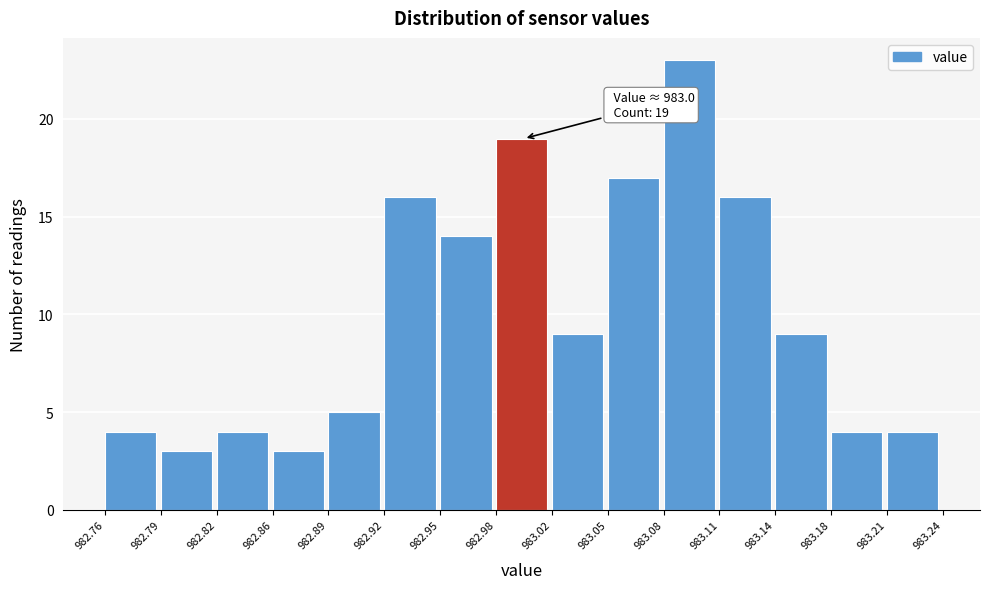

Over which range of the x-axis is the bar tallest?

983.08 to 983.11